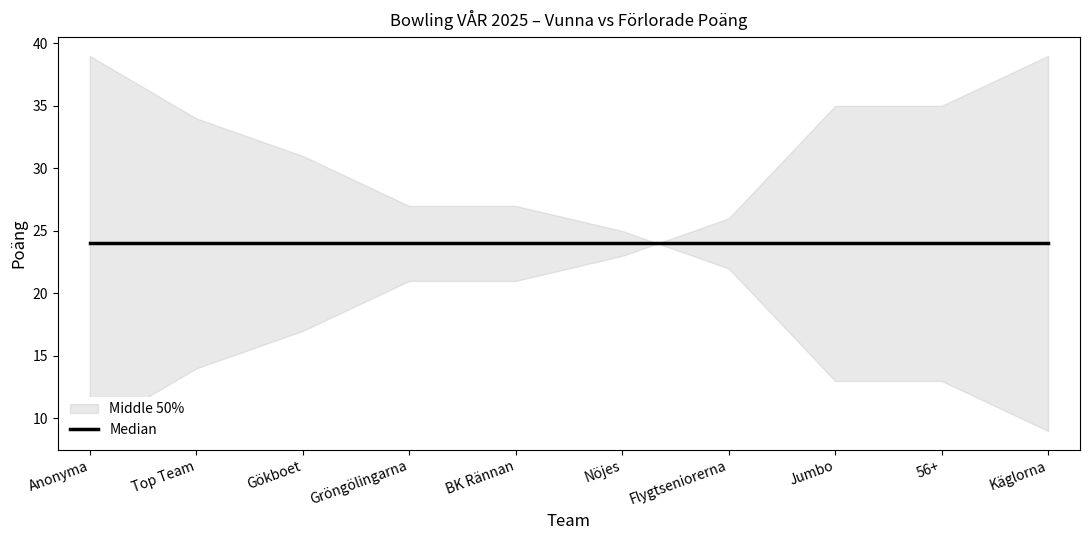

Rank the categories by förlorade poäng value from lowest to highest.

Anonyma, Top Team, Gökboet, Gröngölingarna, BK Rännan, Nöjes, Flygtseniorerna, Jumbo, 56+, Käglorna